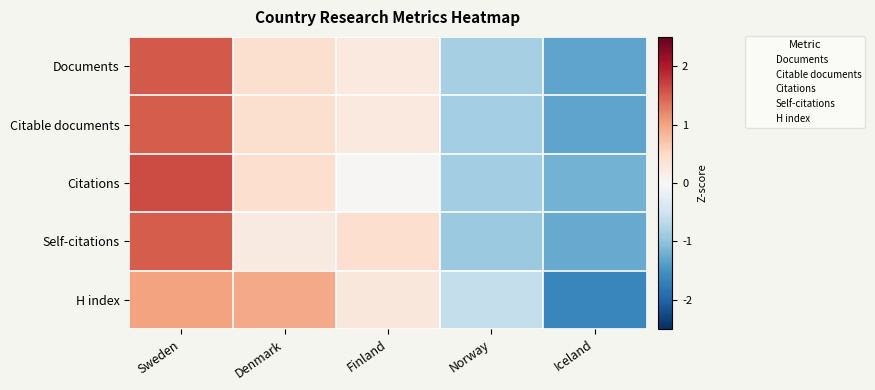

What is the minimum value shown in the chart?

-1.6